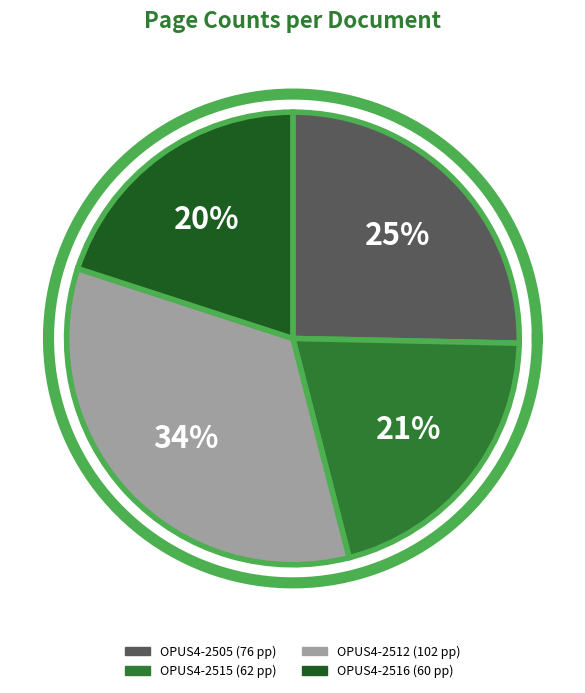

To the nearest percent, what portion does OPUS4-2505 represent?

25%